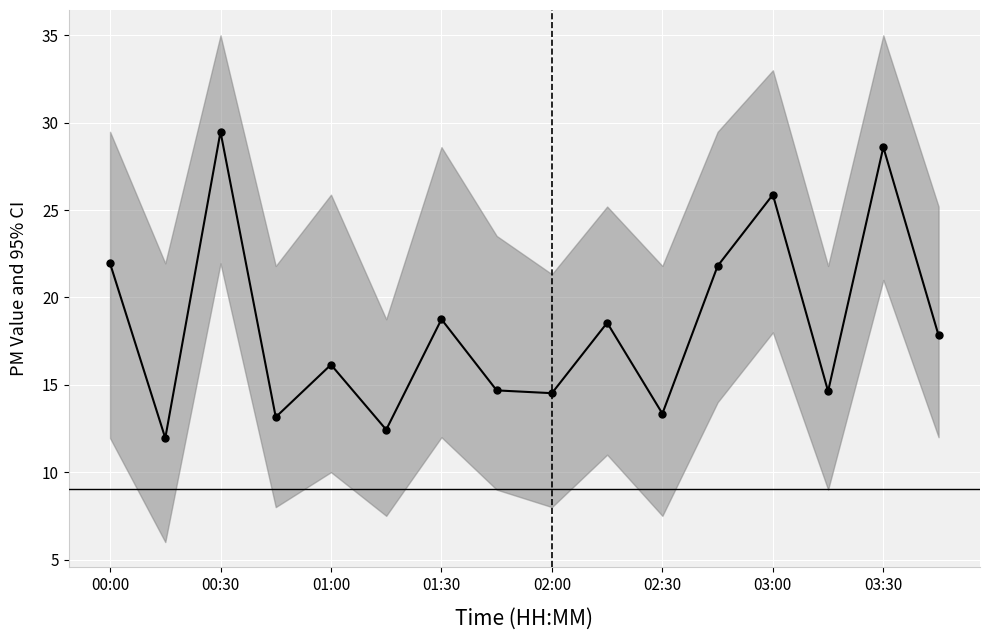

How many values in the SDS_P1 series exceed 17?

8